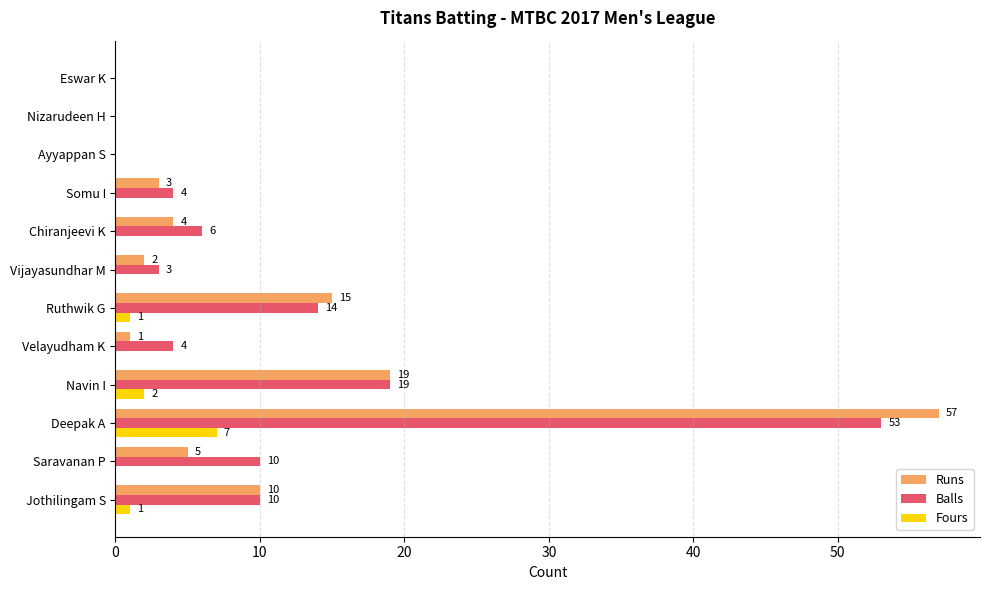

Which series has the widest spread of values?

Runs